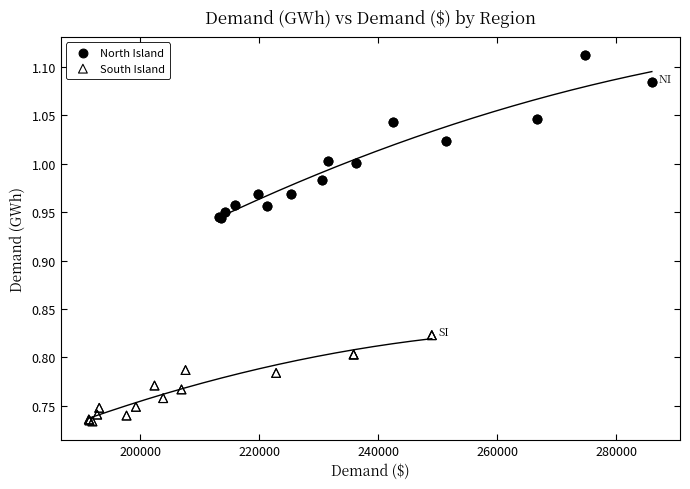

Which series has the widest spread of Y values?

North Island